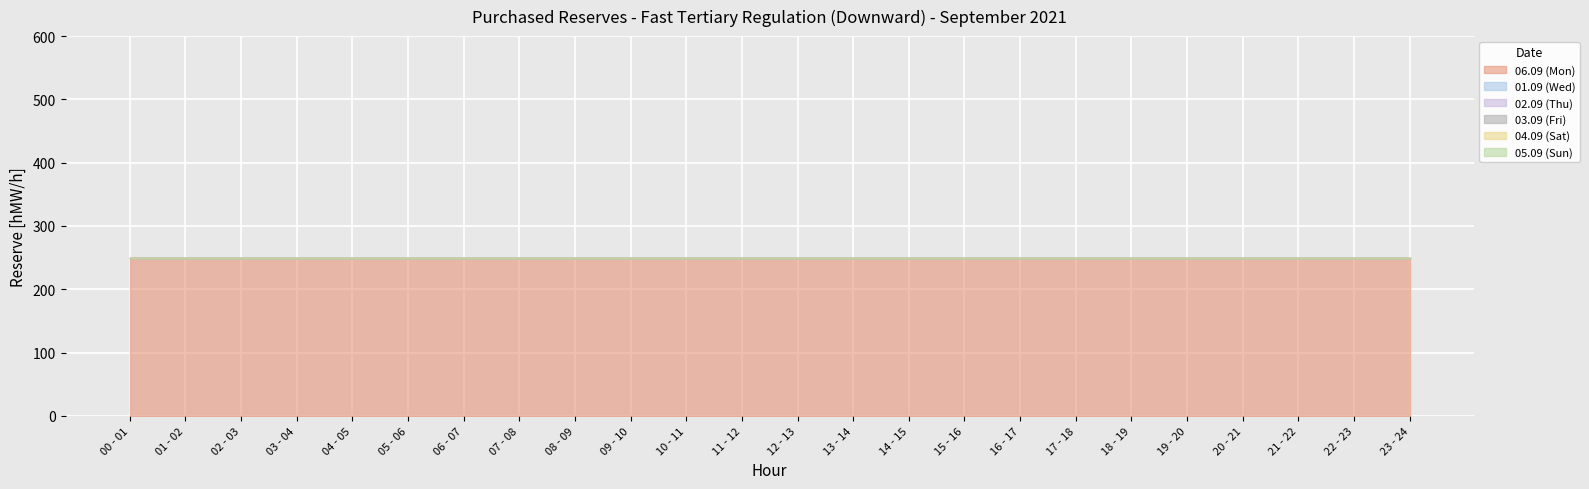

Is the value of 01.09 (Wed) at 16 - 17 greater than the value of 03.09 (Fri) at 06 - 07?

No